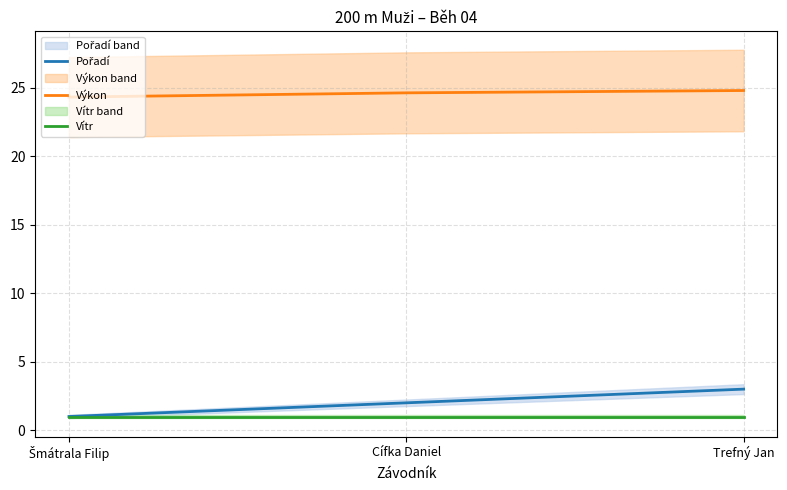

What is the label of the 3rd point from the left?

Trefný Jan